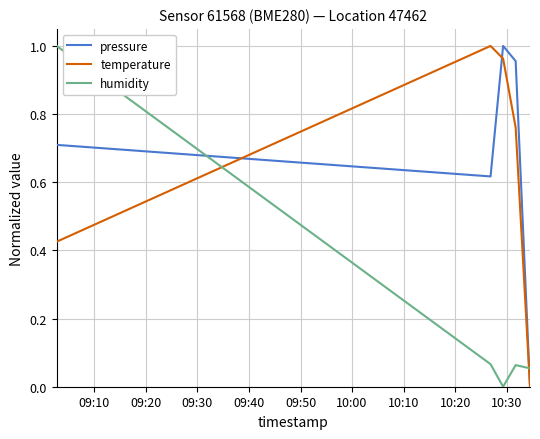

True or false: humidity and pressure cross at least once.

True